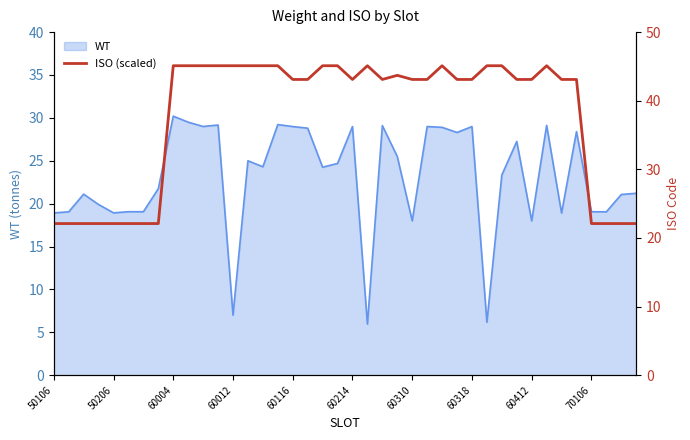

What is the highest value of the WT series?

30.2